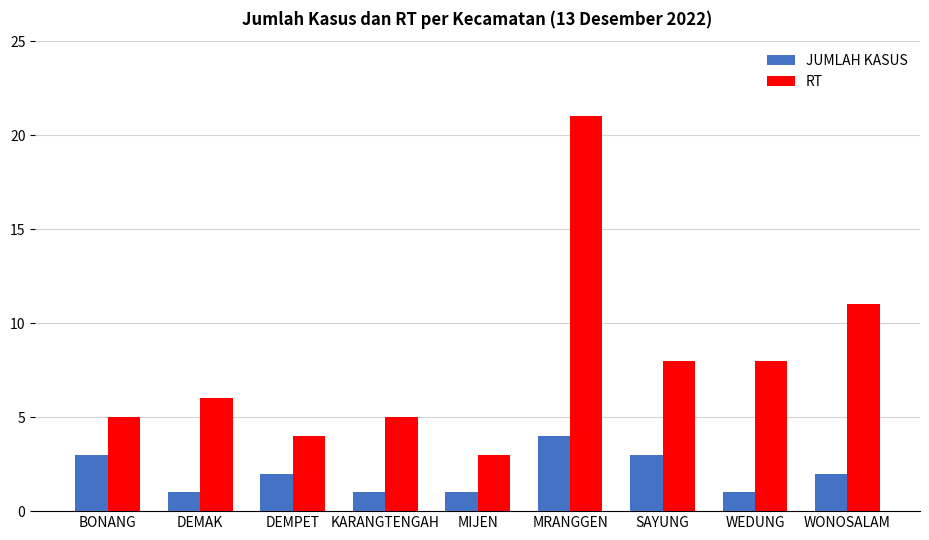

What position from the left is SAYUNG?

7